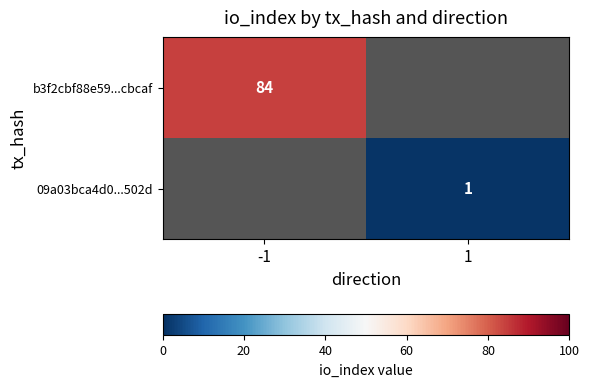

The value of 09a03bca4d0...502d at 1 is 1. True or false?

True